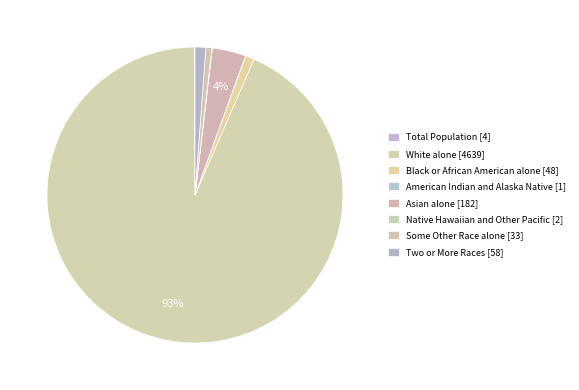

How much of the chart is everything except Asian alone [182]?

96.3%